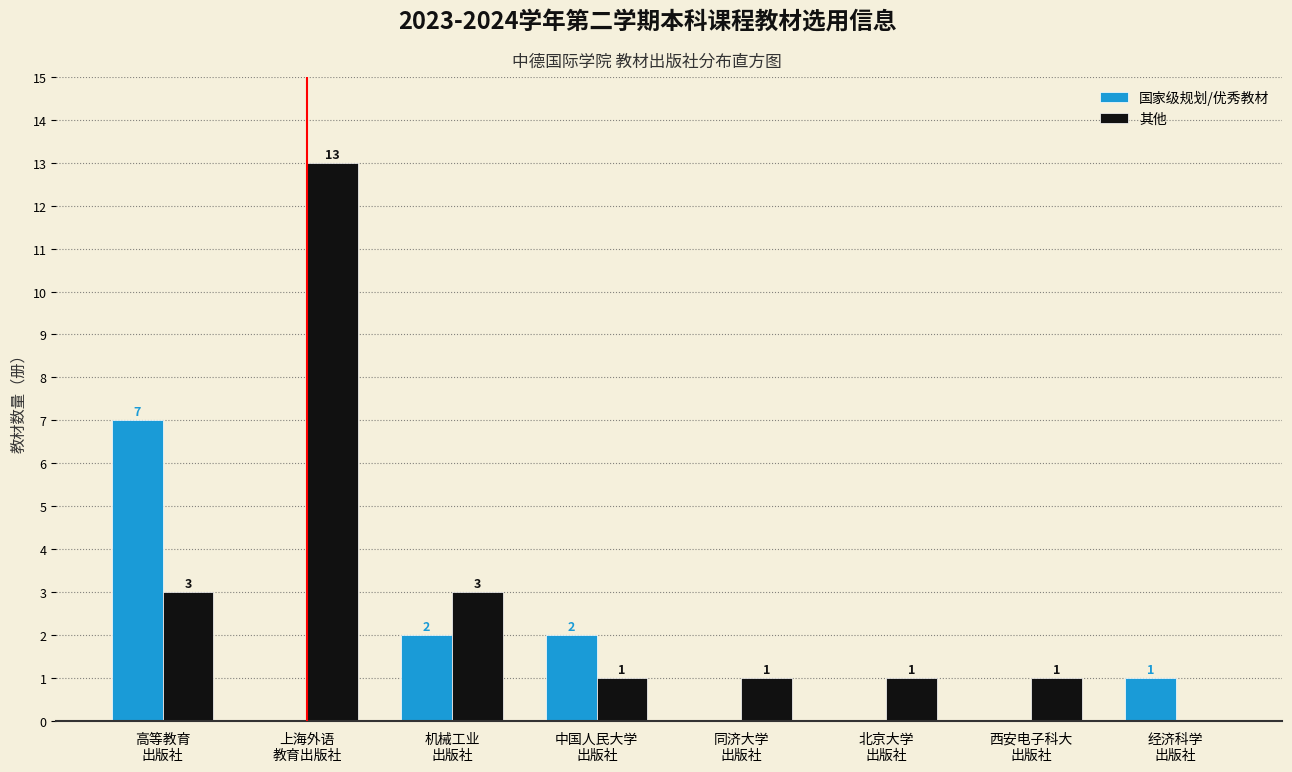

How many 国家级规划/优秀教材 values are between 0 and 2?

7